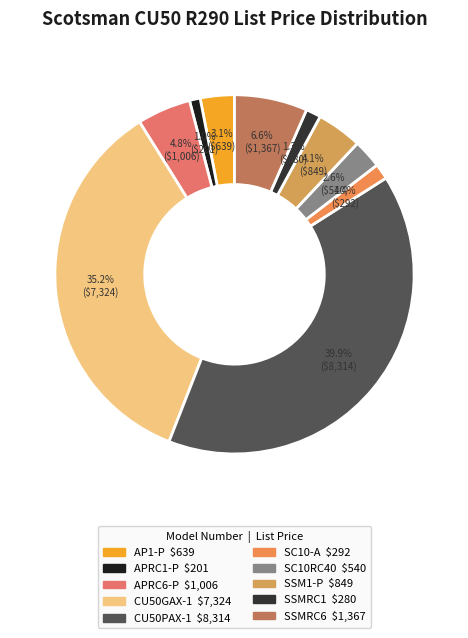

To the nearest percent, what is the difference between the SC10RC40 and SSMRC6 slice percentages?

4%